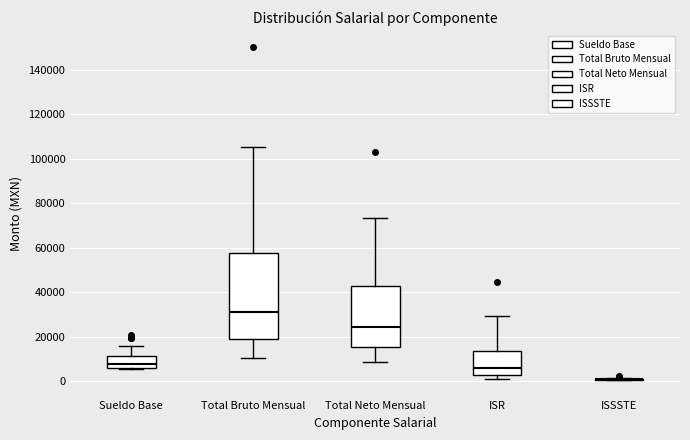

Which box is the tallest, from its lower edge to its upper edge?

Total Bruto Mensual